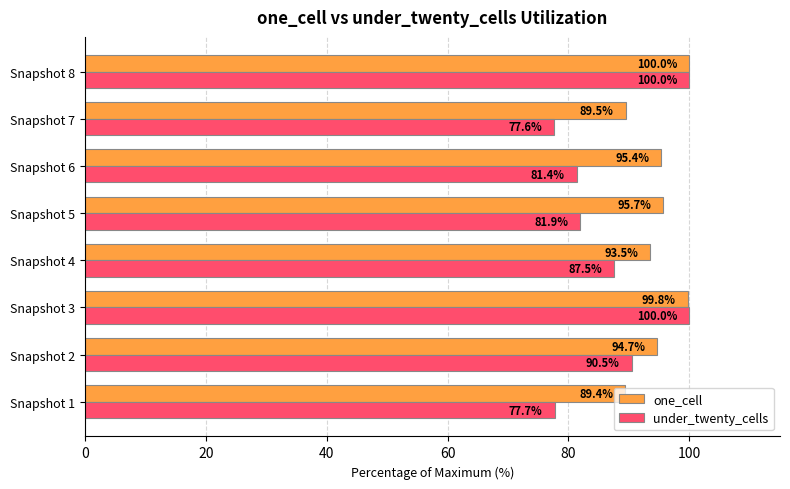

Rank the series by their average value, from highest to lowest.

one_cell, under_twenty_cells